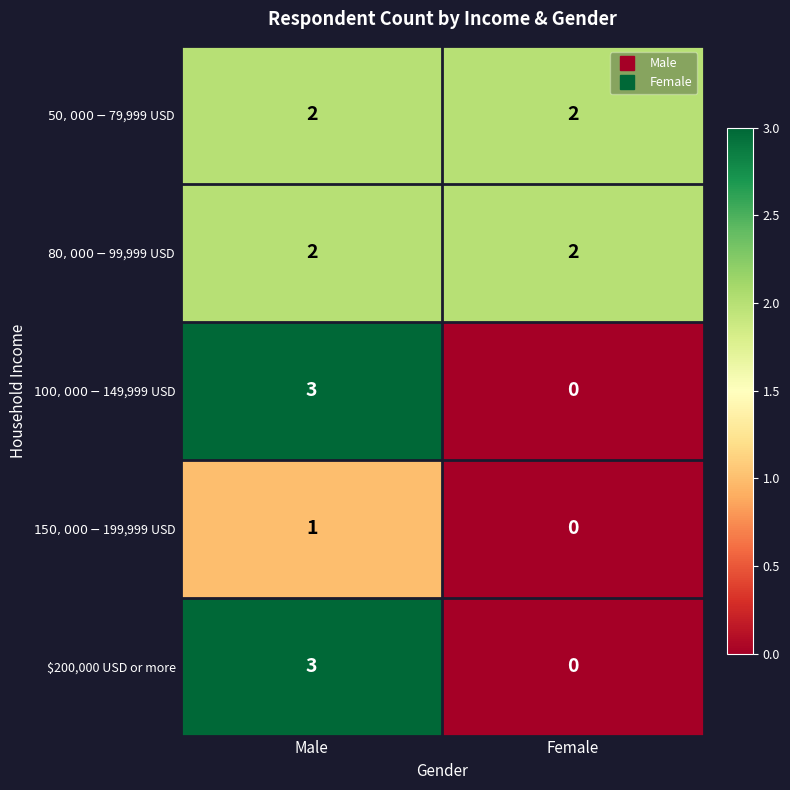

What is the greatest value displayed?

3